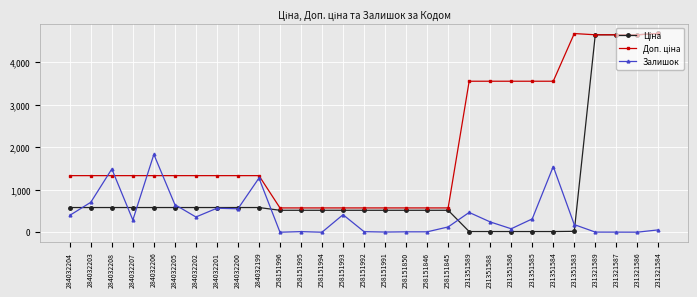

At which category does Залишок reach its first local valley?

284032207